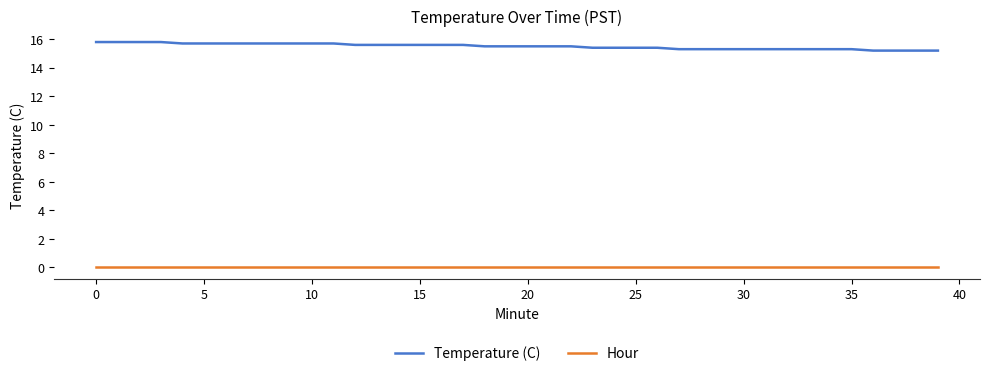

What is the maximum value shown in the chart?

15.8